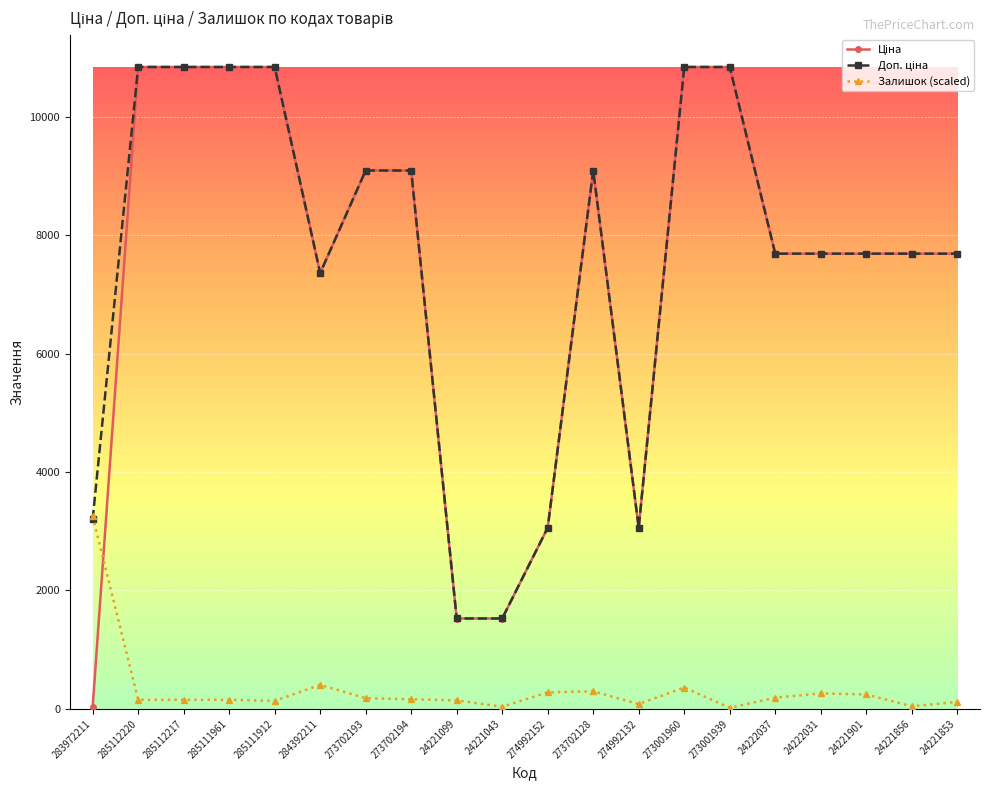

What is the sum of the Залишок (scaled) values at 273702194 and 24221099?

307.1